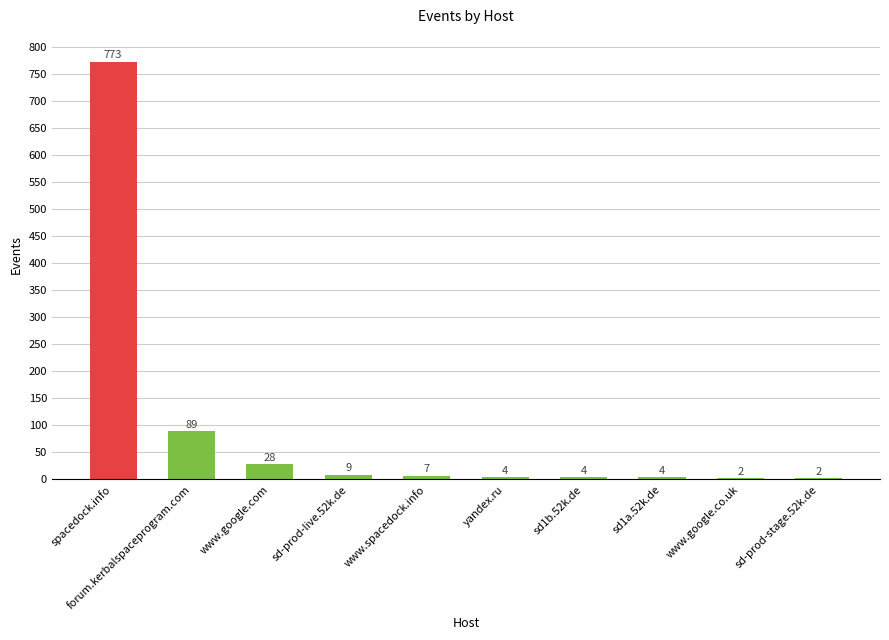

What is the sum of all values?

922